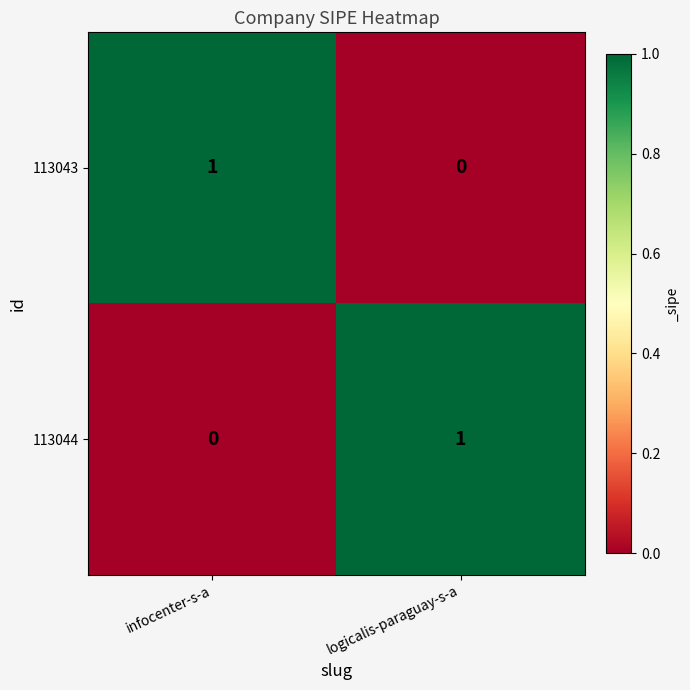

What is the total value across all series at infocenter-s-a?

1